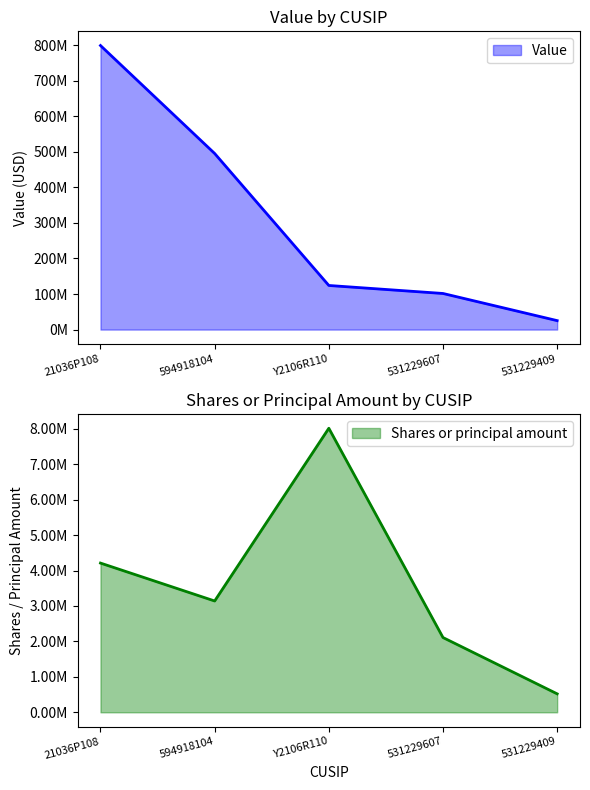

At which label is Shares or principal amount closest to 4267882?

21036P108